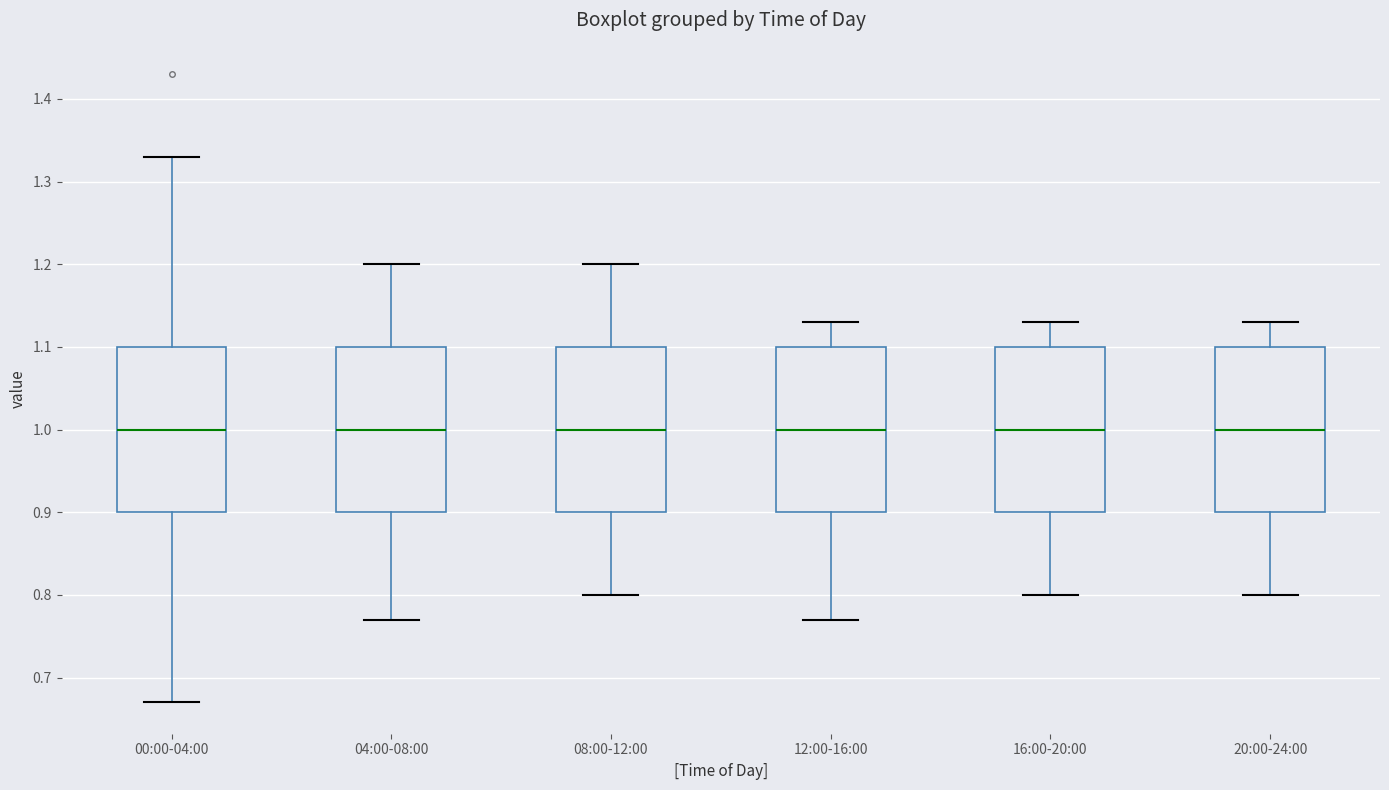

Where is the upper edge of the box for 08:00-12:00 on the y-axis? The values are not printed on the chart, so give them approximately, as read against the axis.

1.10